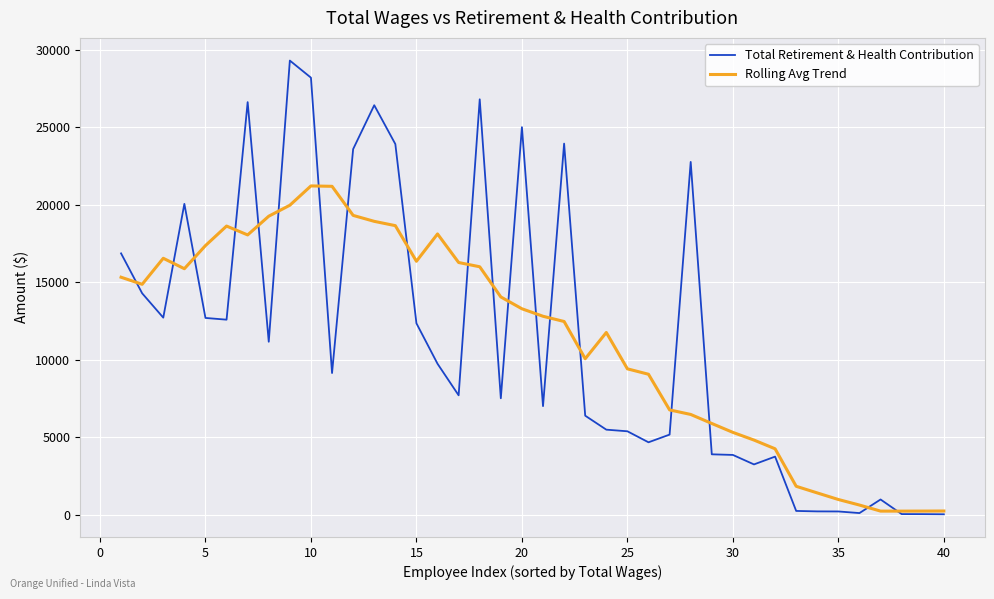

Which series has the widest spread of values?

Total Retirement & Health Contribution